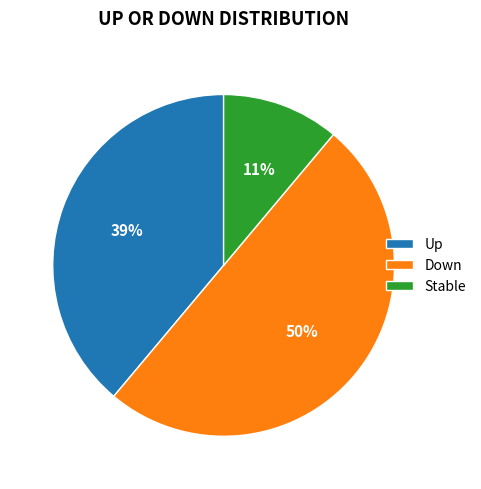

To the nearest percent, what portion does Stable represent?

11%